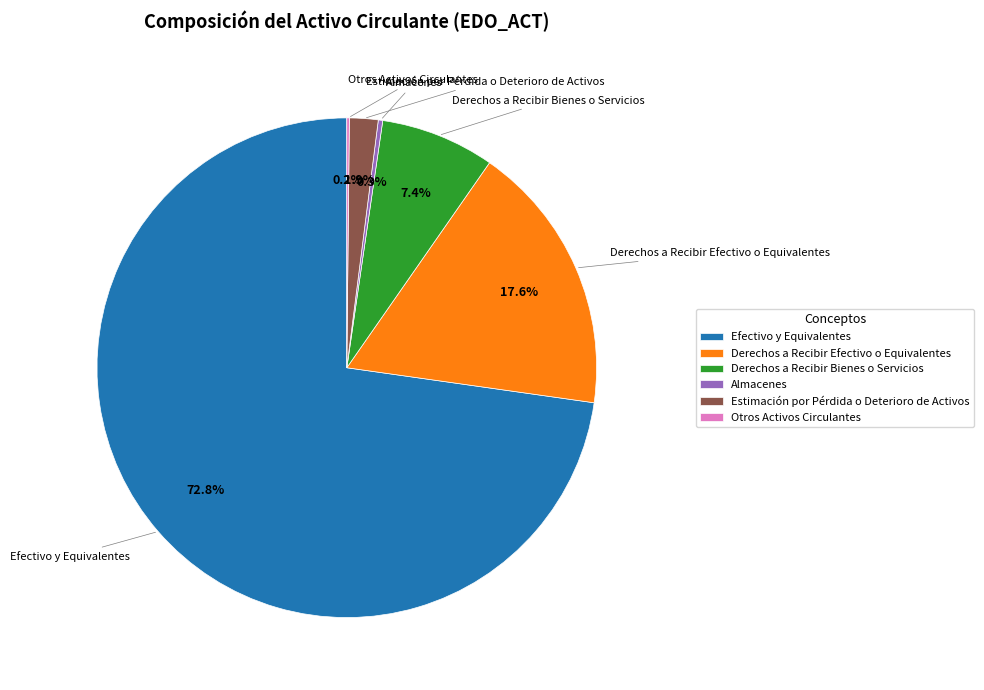

Does any single category account for the majority?

Yes